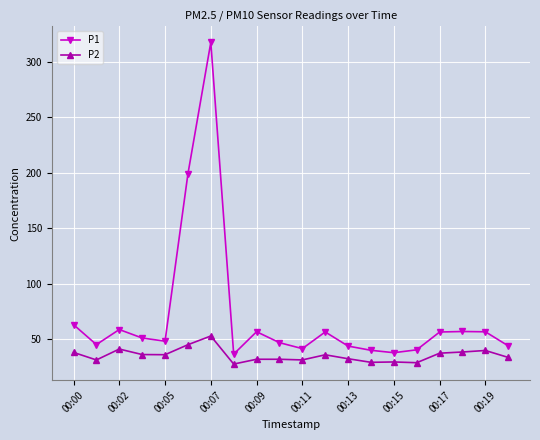

True or false: P2 and P1 intersect in this chart.

False